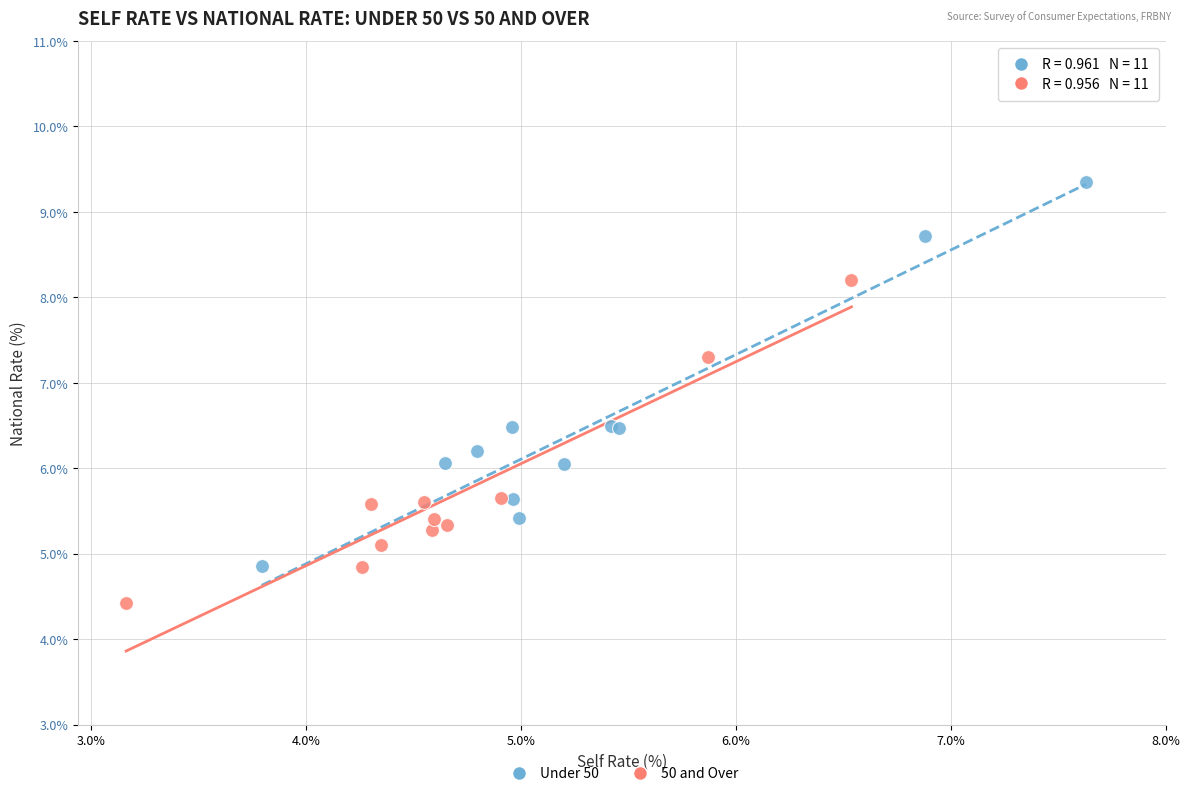

Which series reaches the maximum Y coordinate?

Under 50